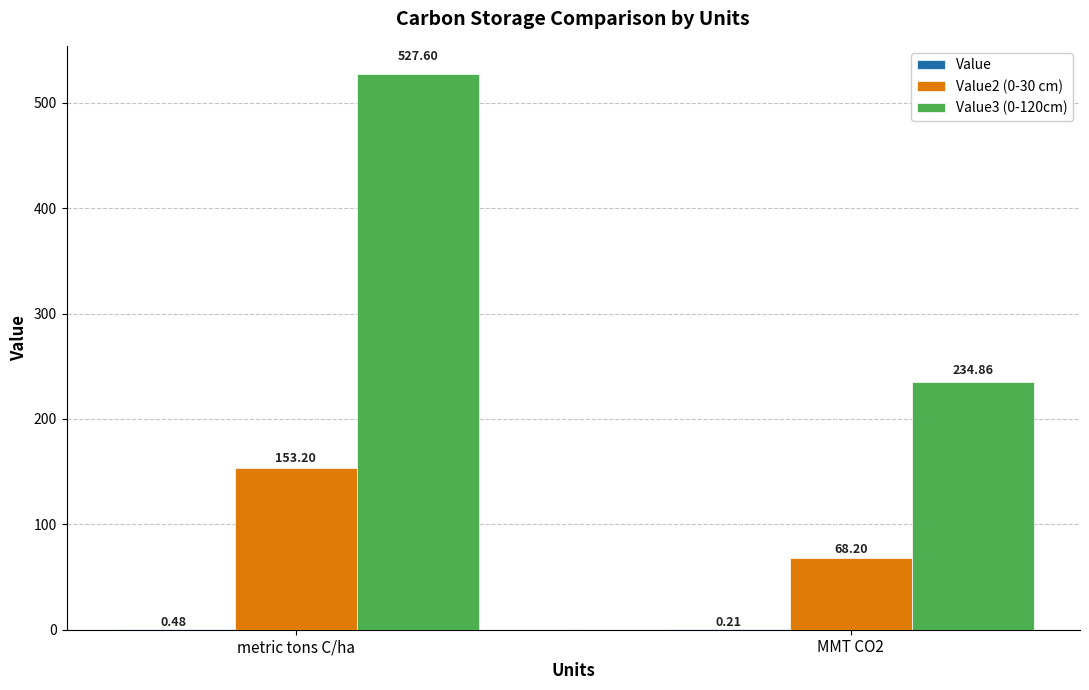

What is the total value across all series at metric tons C/ha?

681.3